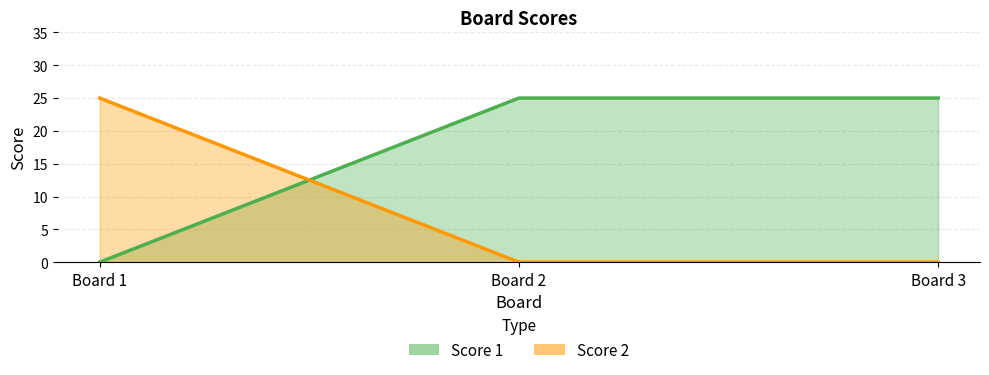

What is the average value of the Score 2 series?

8